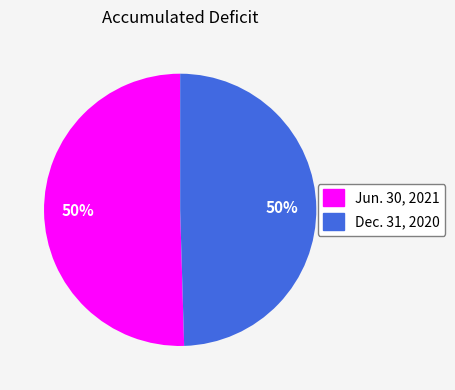

How many segments does this pie chart have?

2